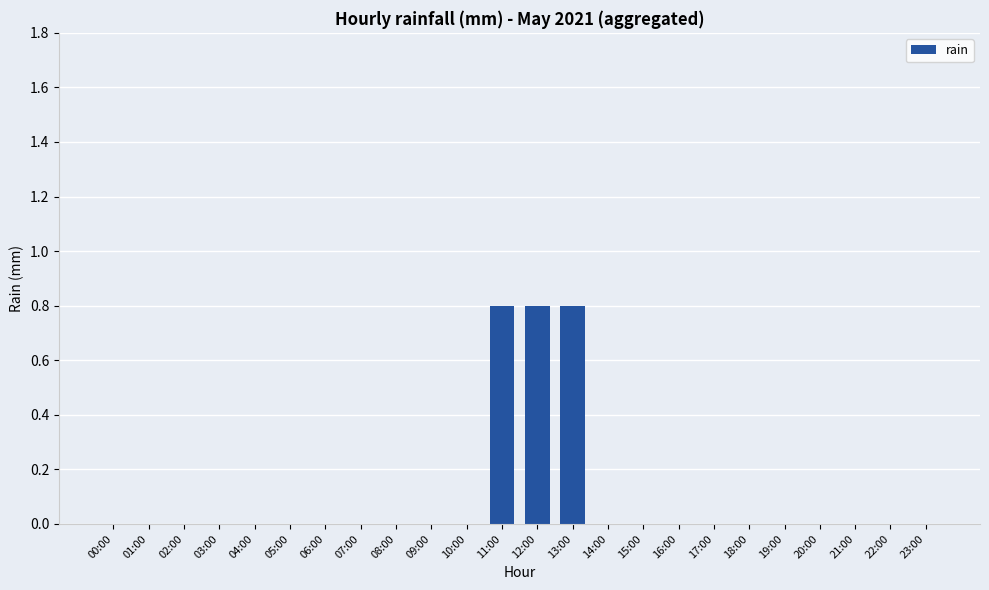

How many series are shown in this chart?

1